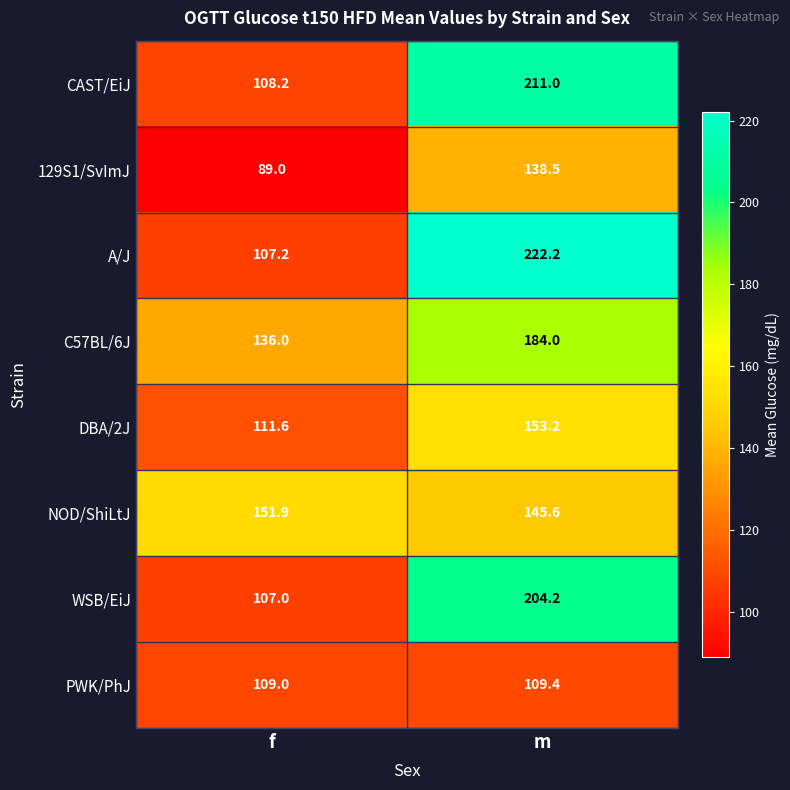

Which series has the largest range (max minus min)?

A/J